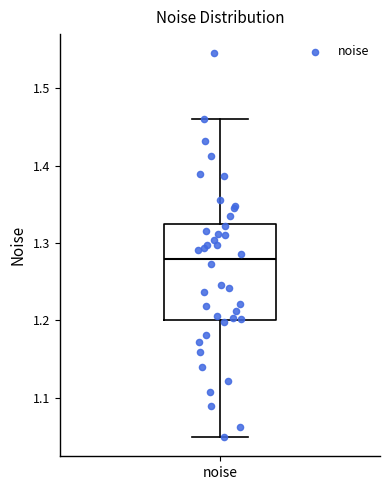

Read this box plot against the y-axis: the position of the median line, the range covered by the box, and the ends of both whiskers. The values are not printed on the chart, so give them approximately, as read against the axis.

median 1.28, box 1.20 to 1.33, whiskers 1.05 to 1.46